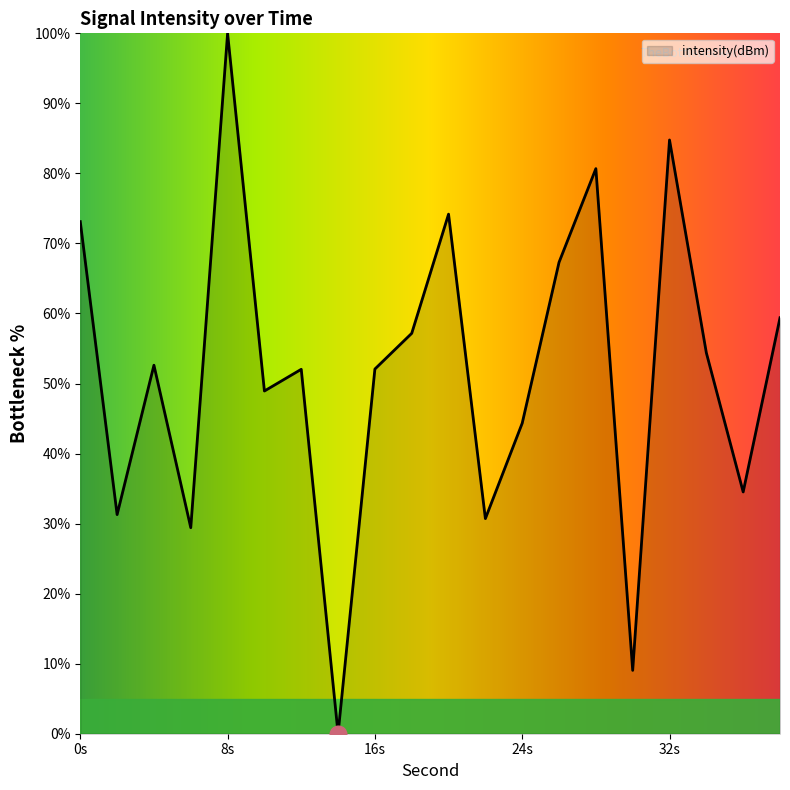

What is the maximum value shown in the chart?

100.0